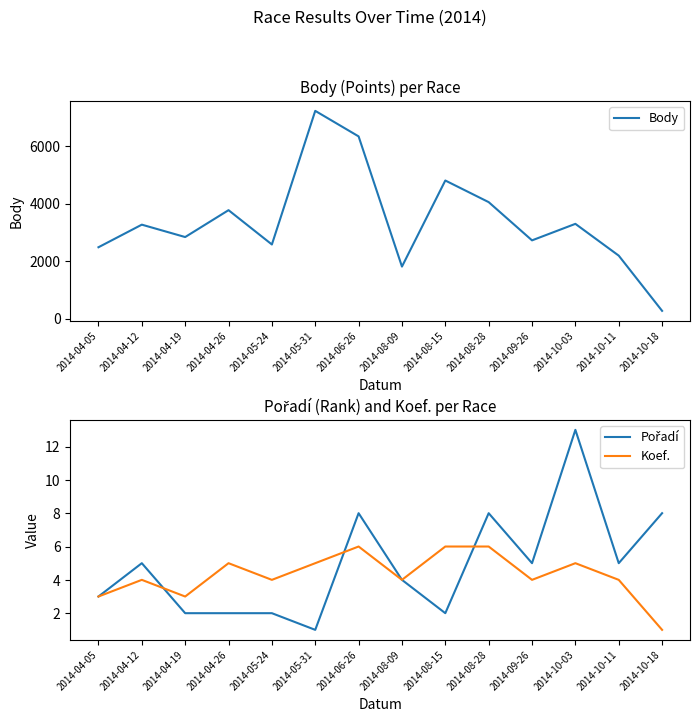

At which label does Body first exceed 3268?

2014-04-26